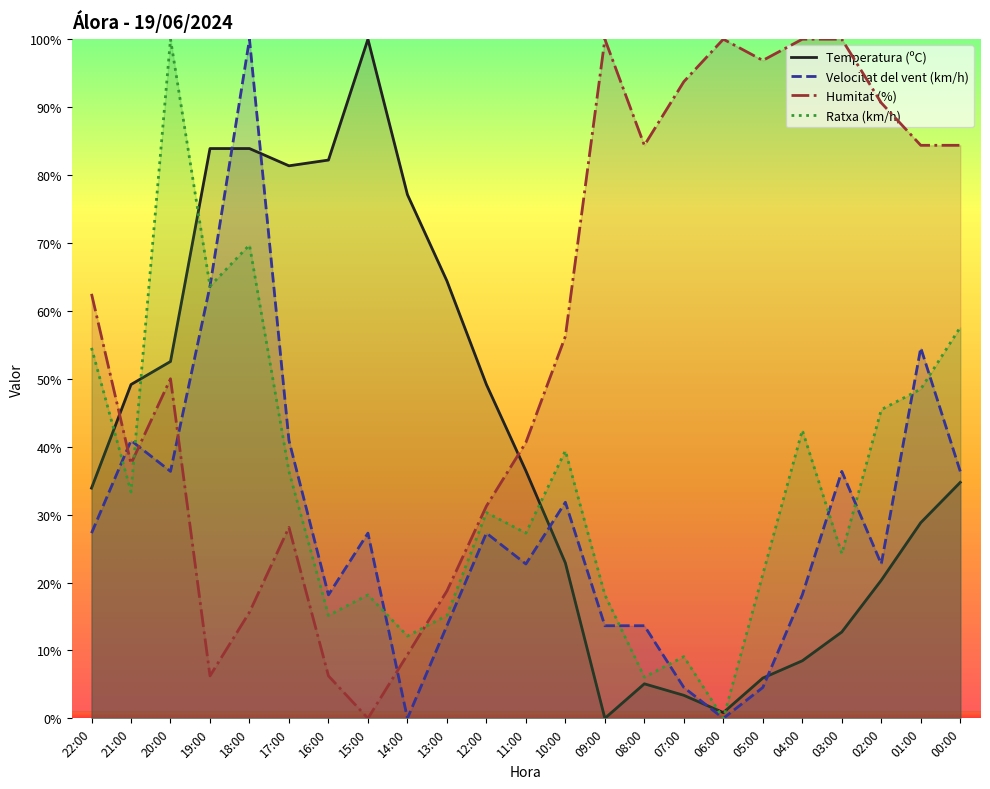

What is the sum of all Temperatura (ºC) values?

937.3